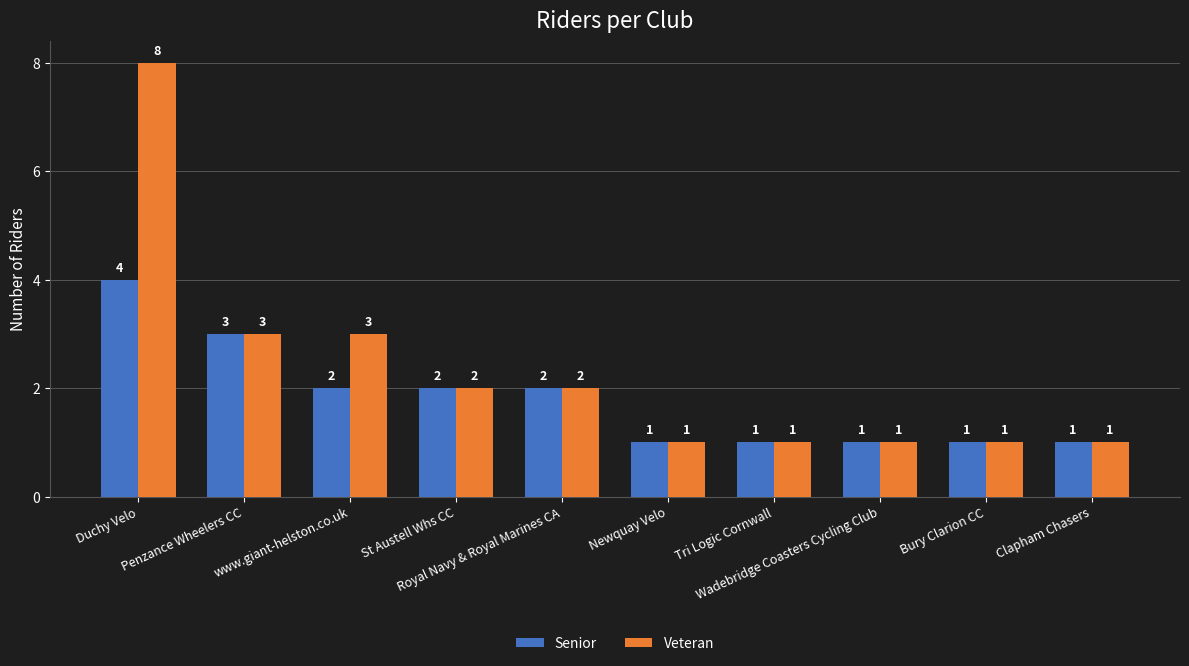

The value of Senior at Wadebridge Coasters Cycling Club is 2. True or false?

False